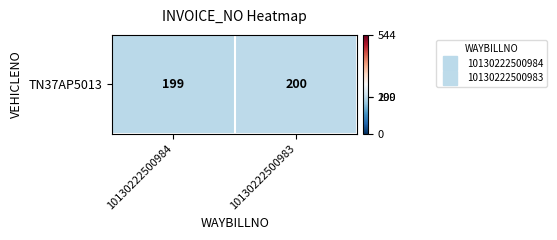

Rank the categories by value from lowest to highest.

10130222500984, 10130222500983